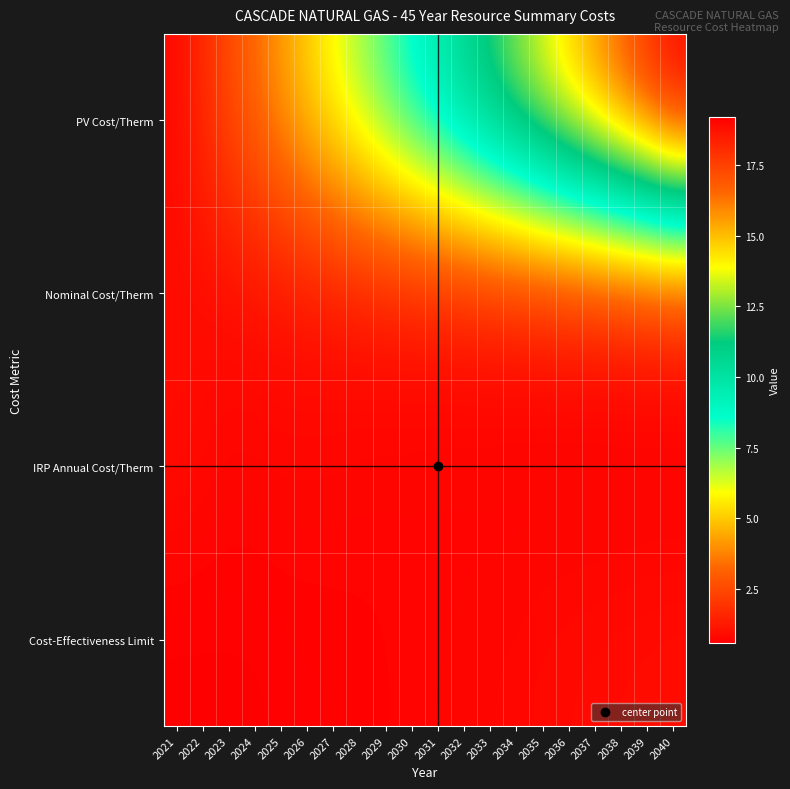

Rank the series at 2040 from lowest to highest value.

IRP Annual Cost/Therm, Cost-Effectiveness Limit, Nominal Cost/Therm, PV Cost/Therm